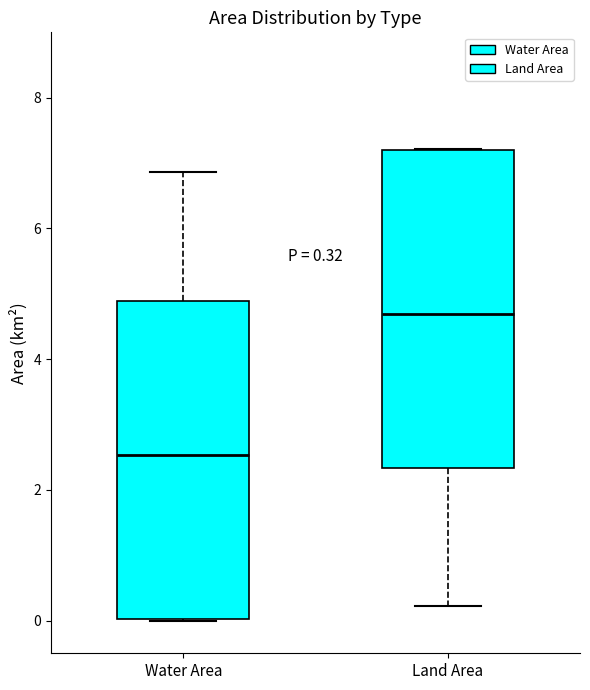

Which box's median line is the lowest?

Water Area